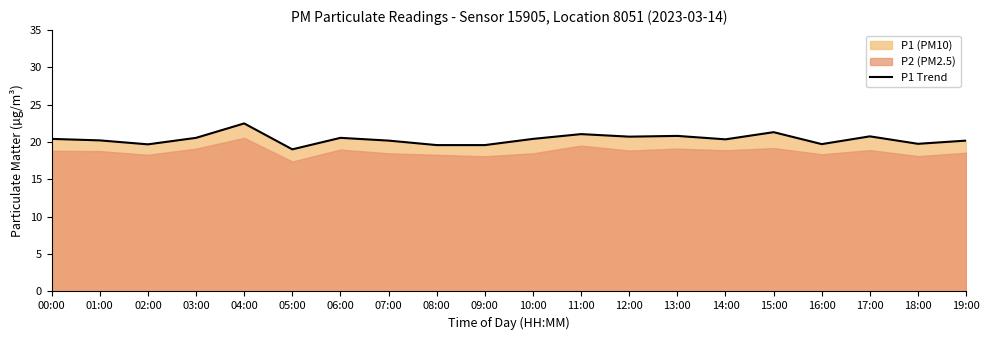

What is the sum of the values at 17:00 and 10:00?

41.2